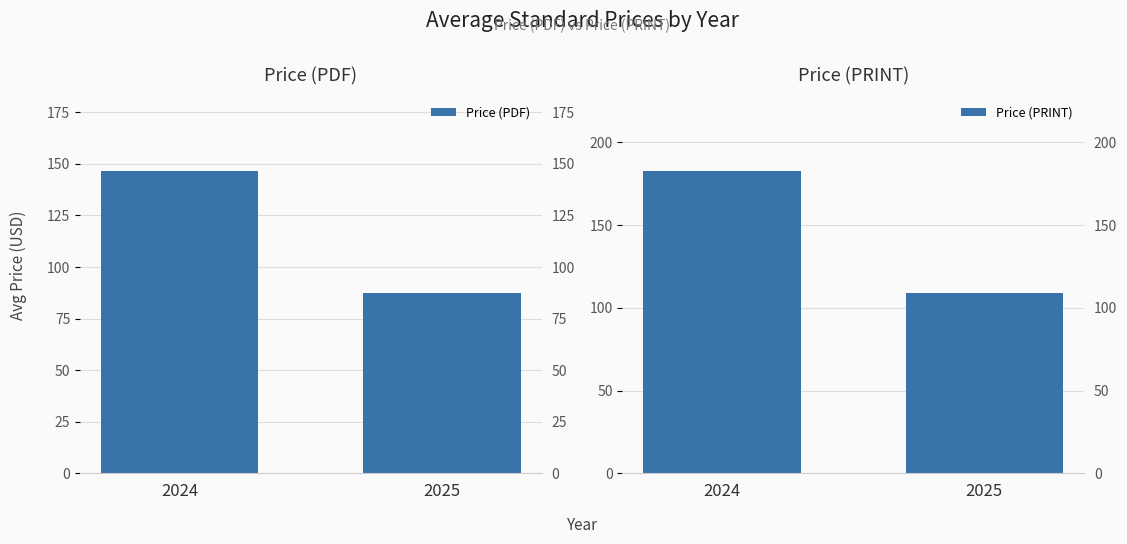

Reading left to right, what are all the values shown in this chart?

Price (PDF): 2024=146.7	2025=87.6
Price (PRINT): 2024=182.8	2025=109.1